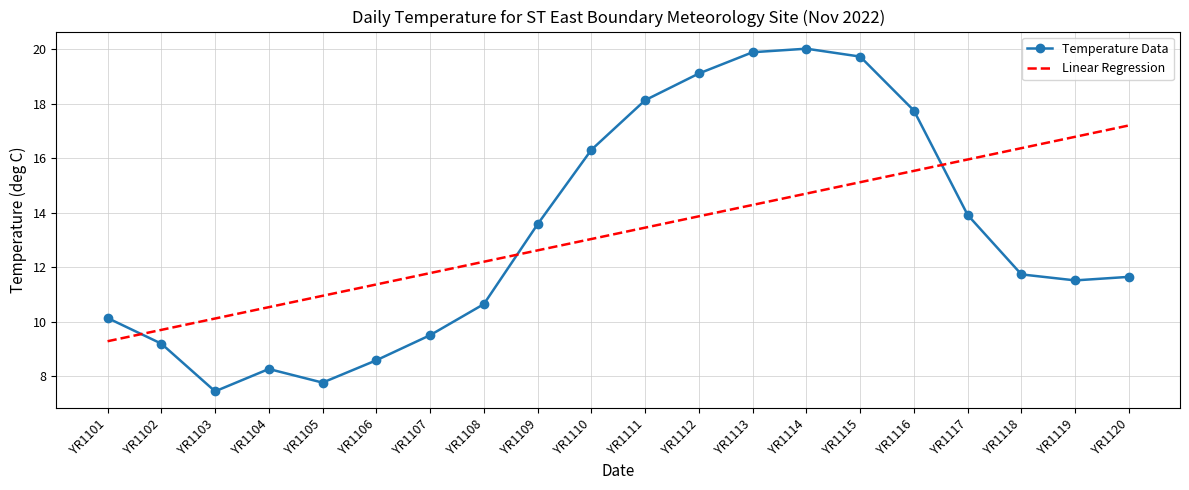

What value does the Temperature Data series have at YR1106?

8.6